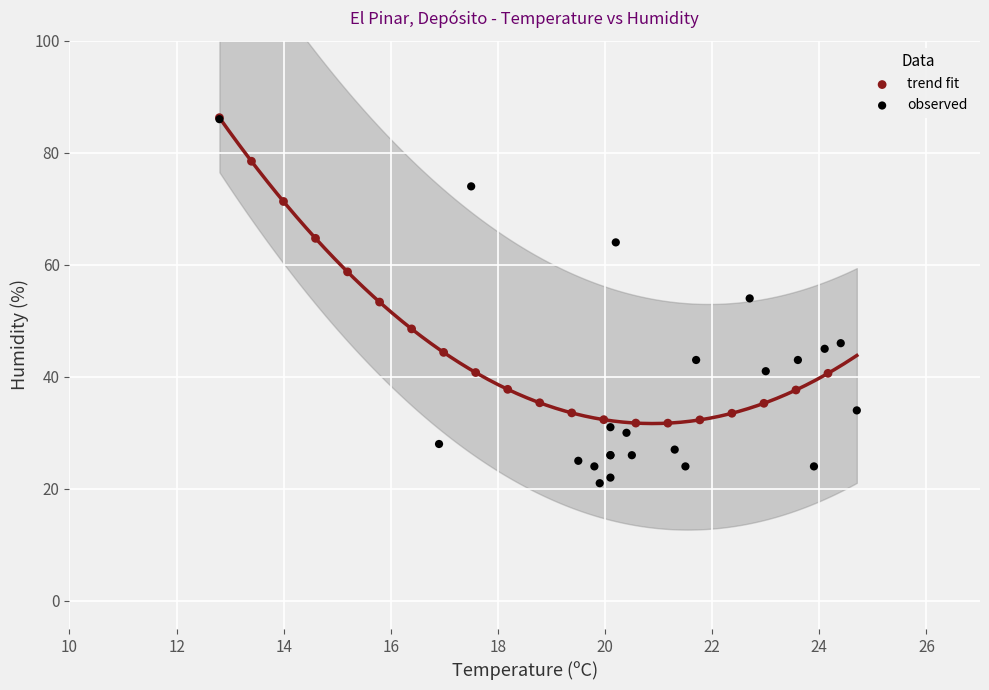

Which series has the widest spread of Y values?

observed